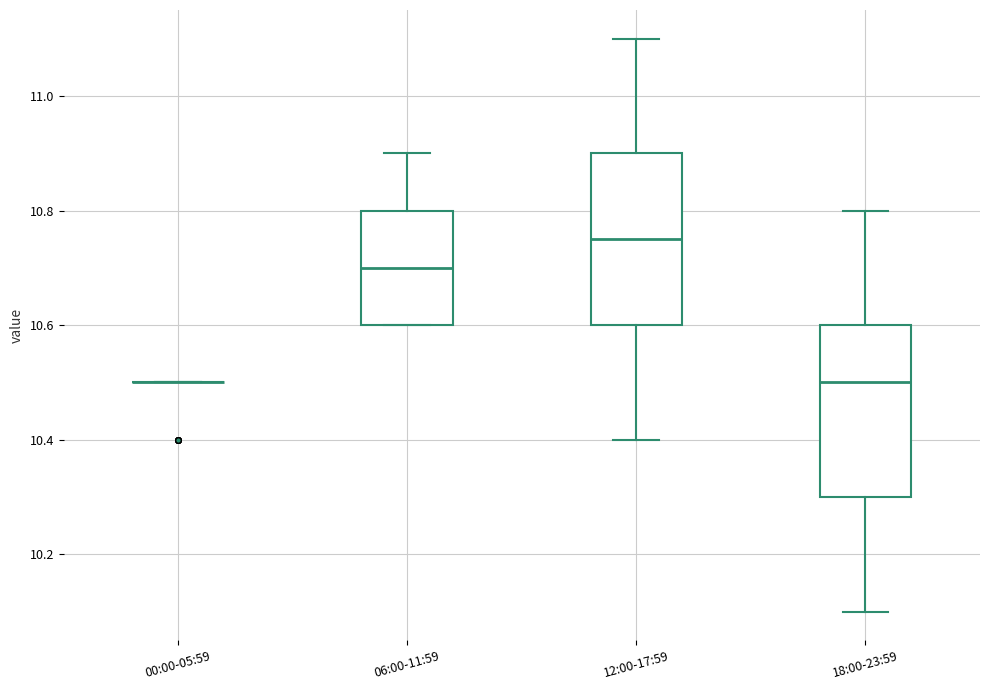

Reading left to right, transcribe this box plot: for each box, give where its median line is, the range the box spans, and where its two whiskers end, as read against the y-axis. The values are not printed on the chart, so give them approximately, as read against the axis.

00:00-05:59: box collapsed to a line at 10.50, whiskers 10.50 to 10.50
06:00-11:59: median 10.70, box 10.60 to 10.80, whiskers 10.60 to 10.90
12:00-17:59: median 10.76, box 10.60 to 10.90, whiskers 10.40 to 11.10
18:00-23:59: median 10.50, box 10.30 to 10.60, whiskers 10.10 to 10.80